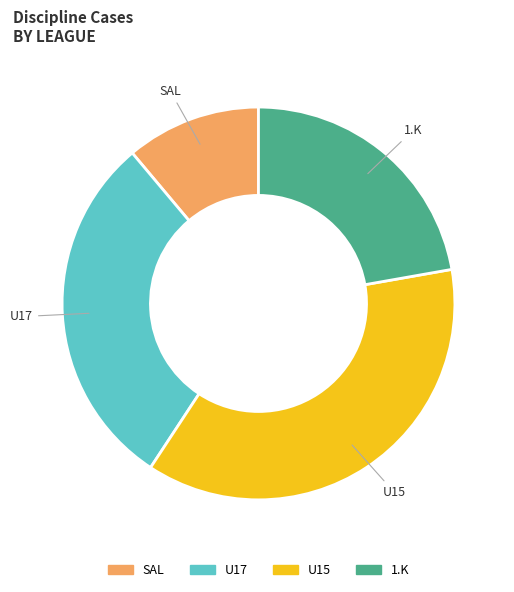

Do U17 and U15 together represent more than half of the pie?

Yes